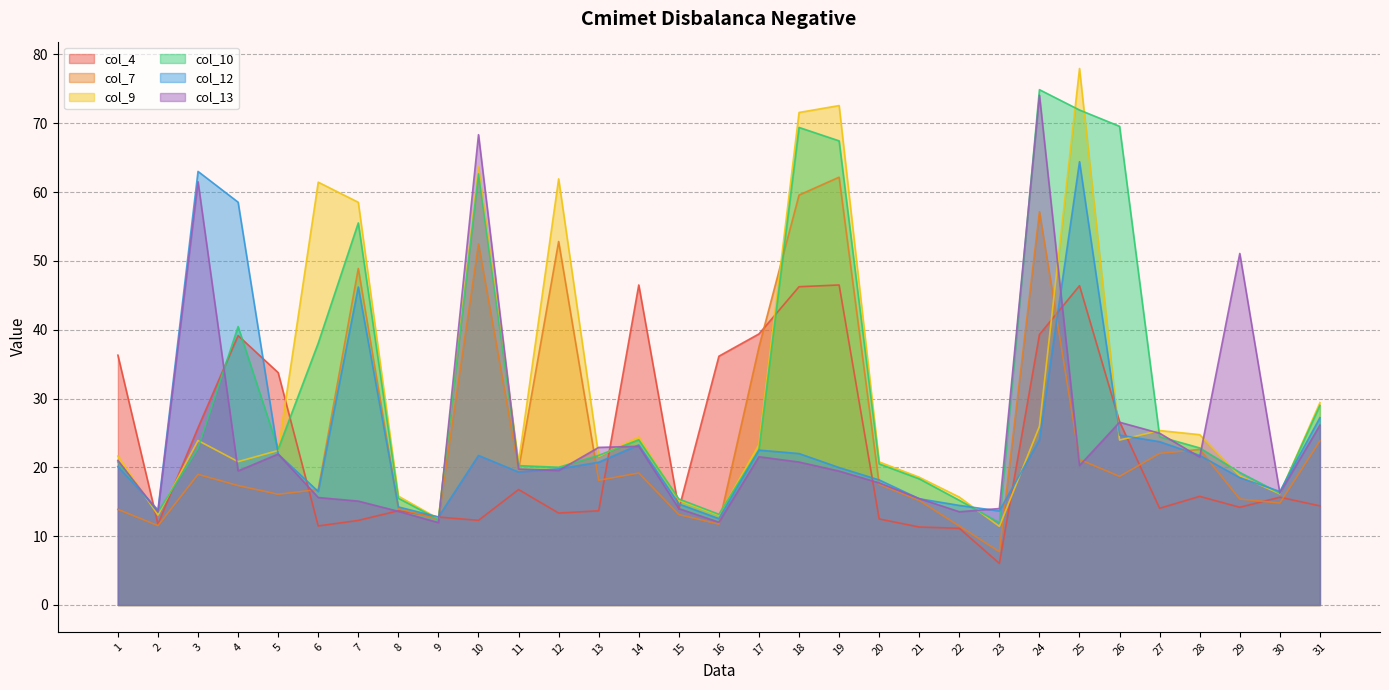

How many data points in col_7 are above 18?

16